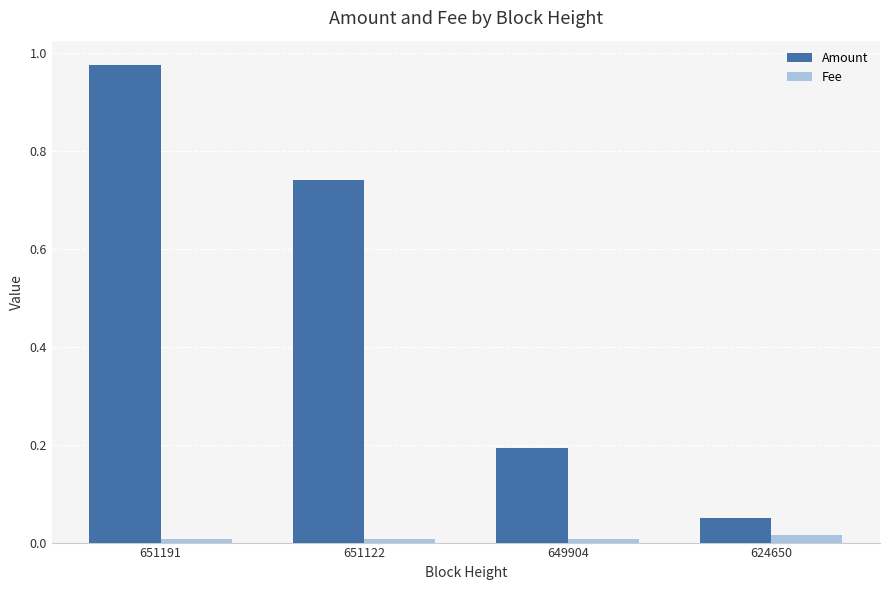

Rank the series at 624650 from highest to lowest value.

Amount, Fee